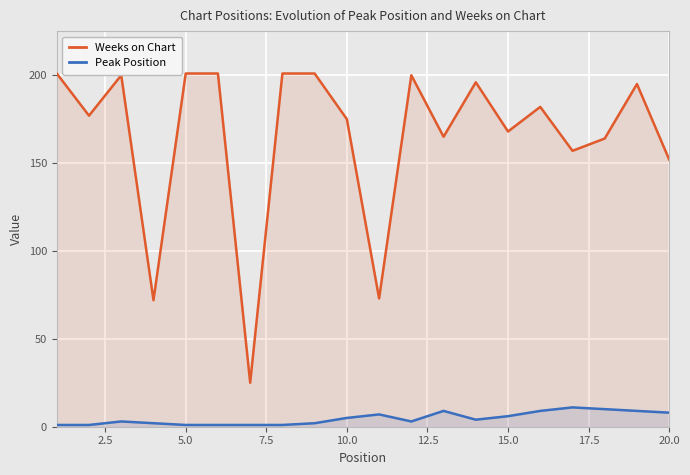

List the series in order of their overall mean, highest first.

Weeks on Chart, Peak Position